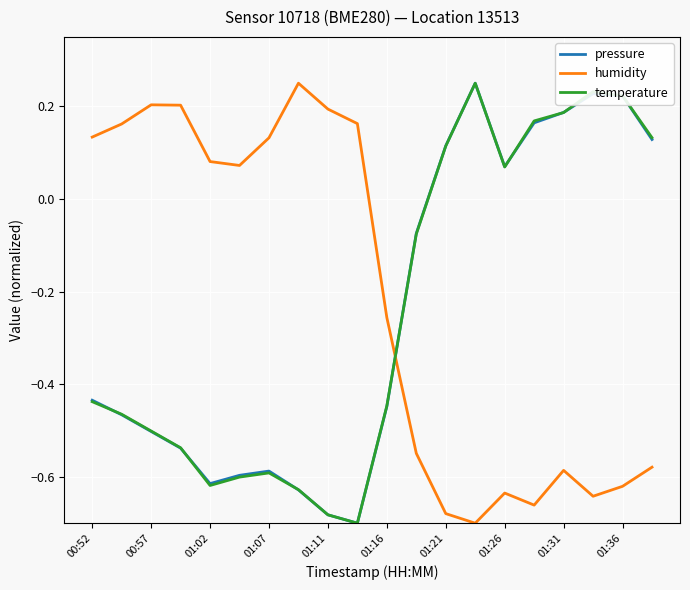

After their last crossing, which series has the higher values: humidity or pressure?

pressure